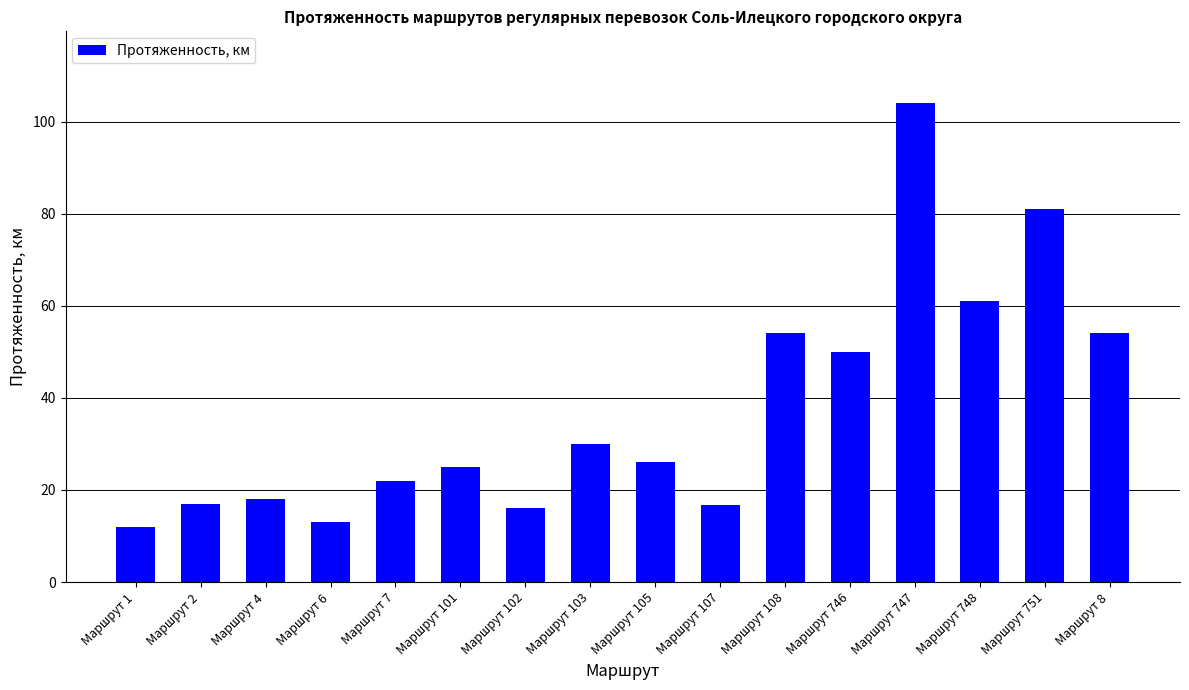

What is the change in value from Маршрут 4 to Маршрут 108?

+36.0